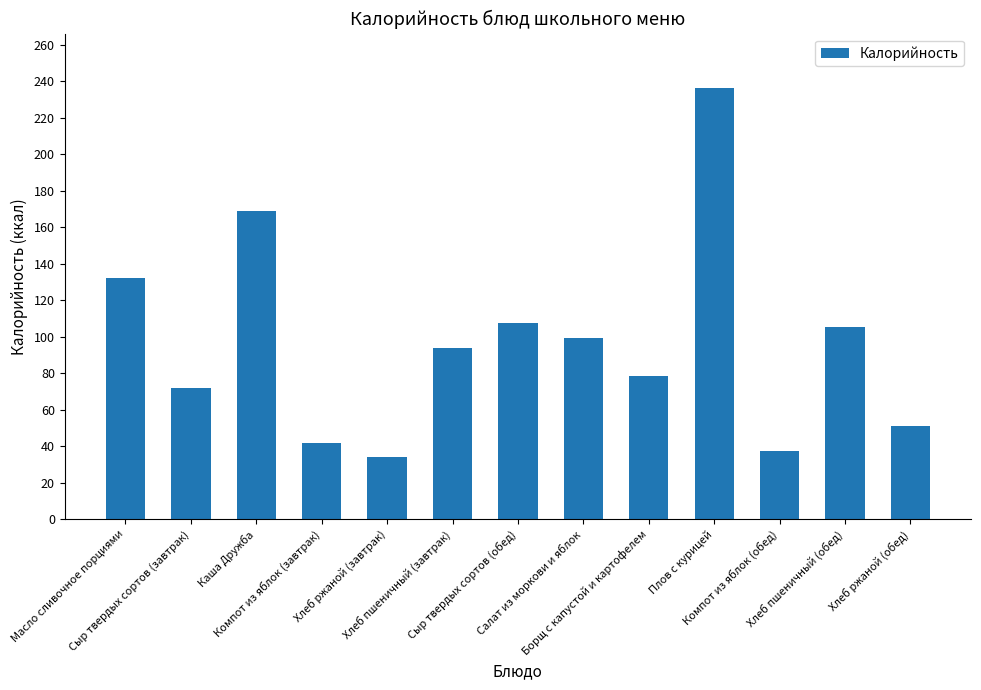

Approximately how many times larger is the value at Компот из яблок (обед) compared to Сыр твердых сортов (завтрак)?

0.5